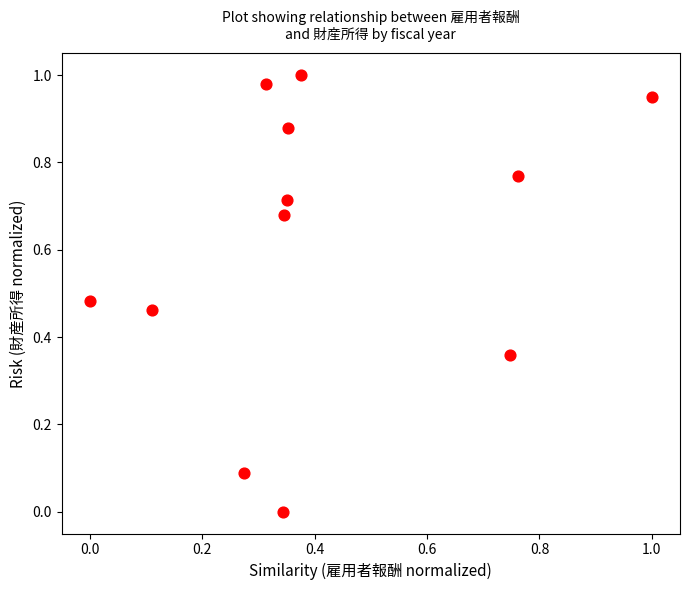

What is the average Y value?

0.6